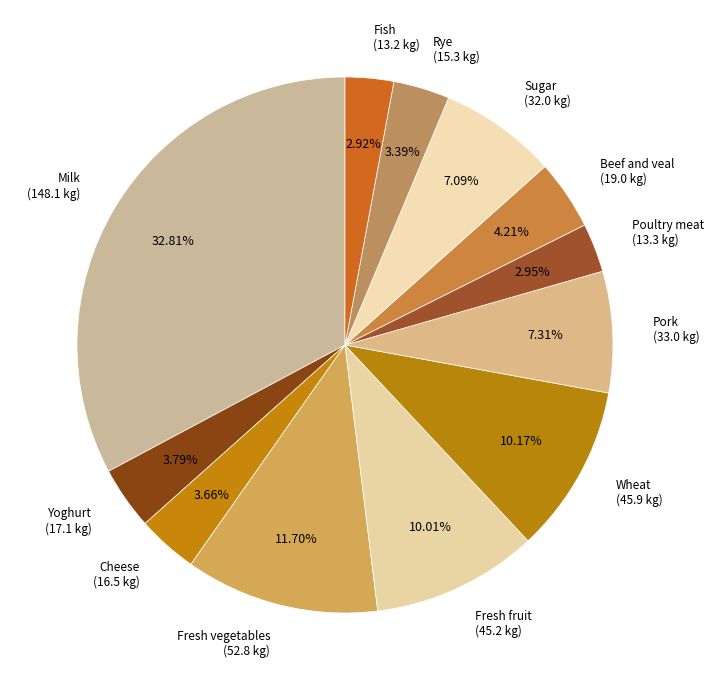

Count the number of slices in the pie.

12